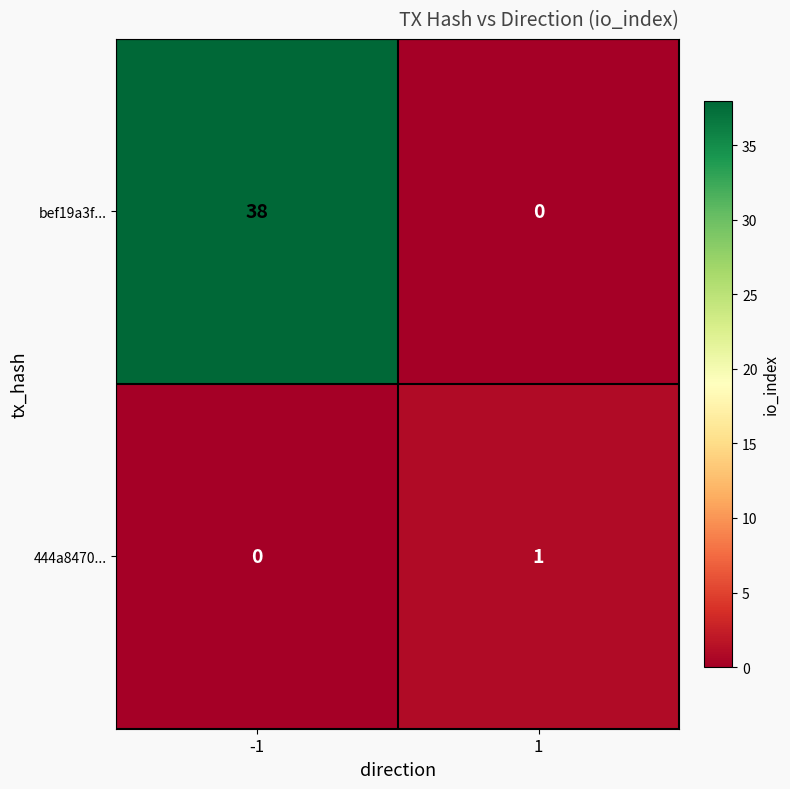

List the series in order of their peak value, highest first.

bef19a3f..., 444a8470...